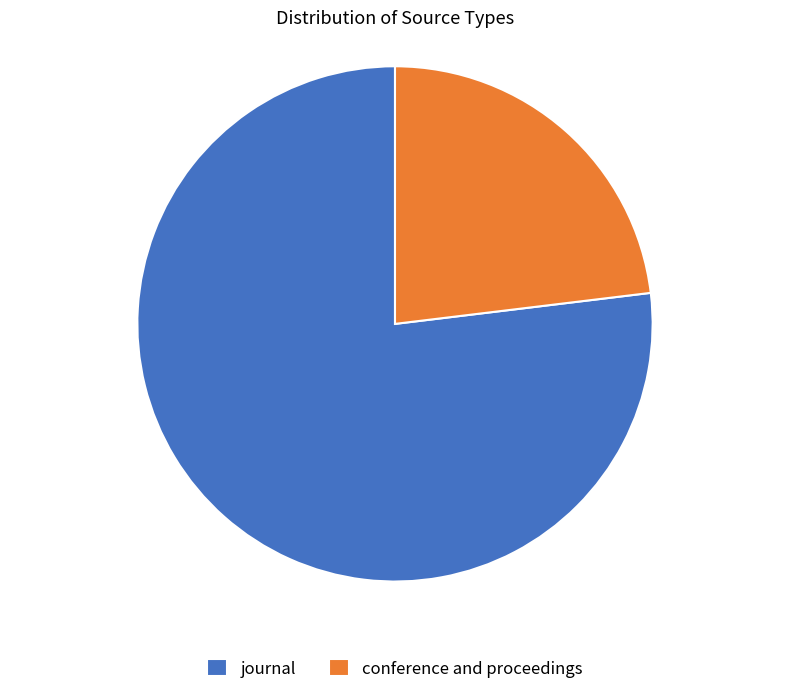

What is the smallest slice in the pie chart?

conference and proceedings